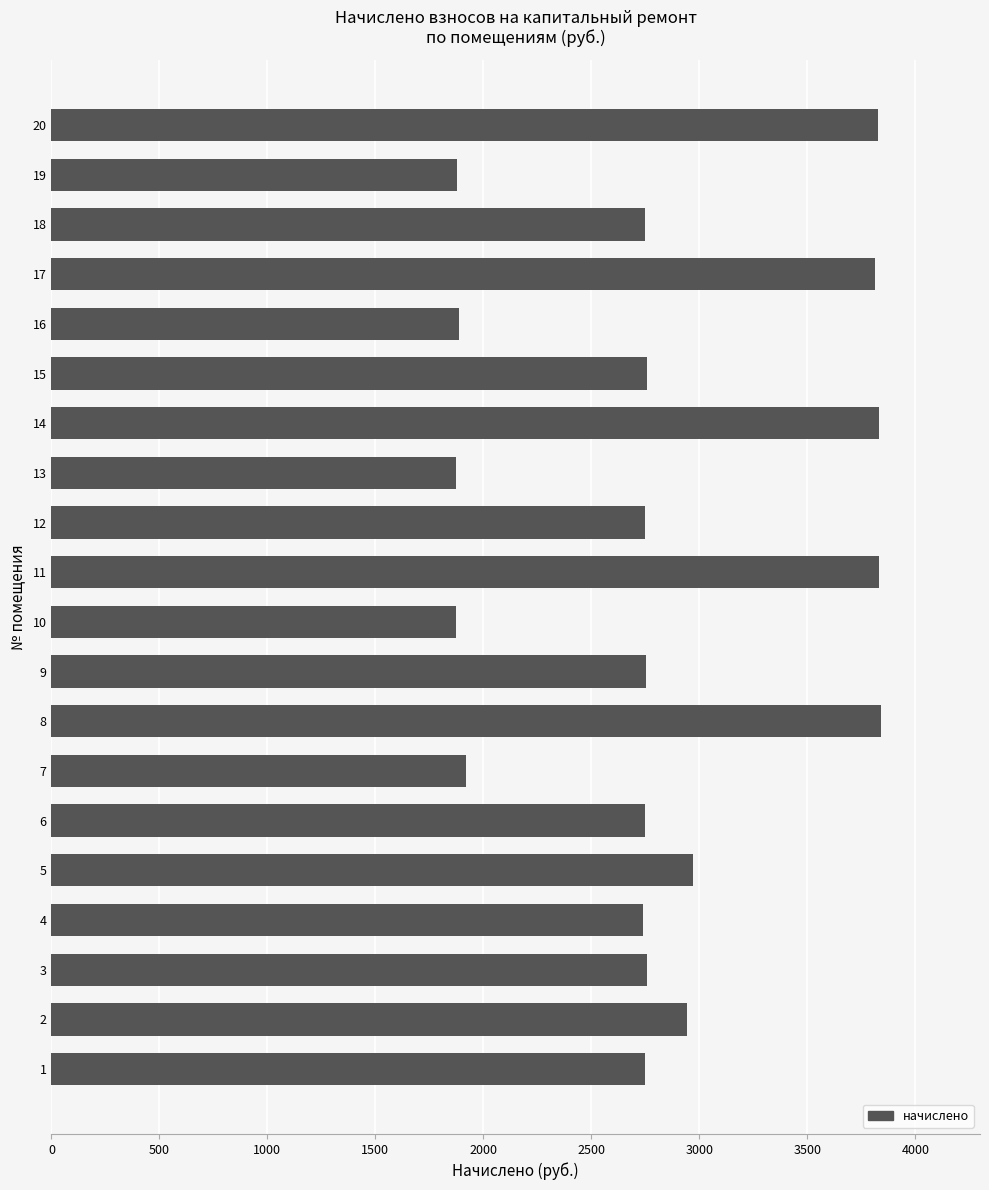

Which has a higher value, 4 or 8?

8